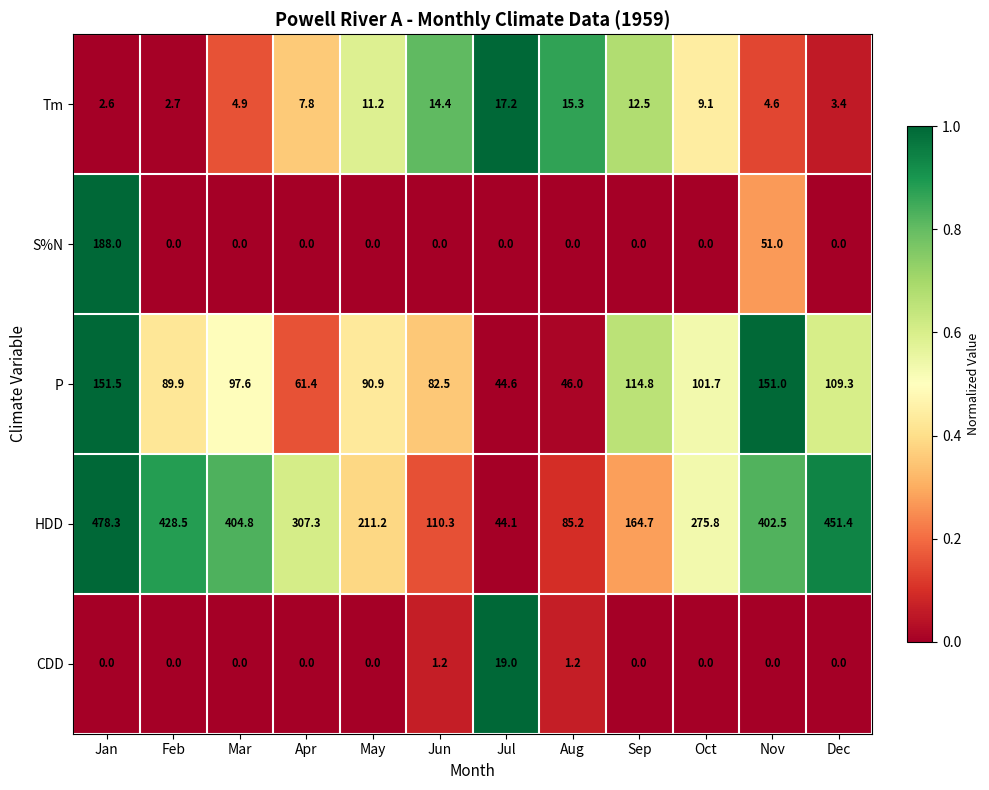

The value of P at Jan is 59.5. True or false?

False